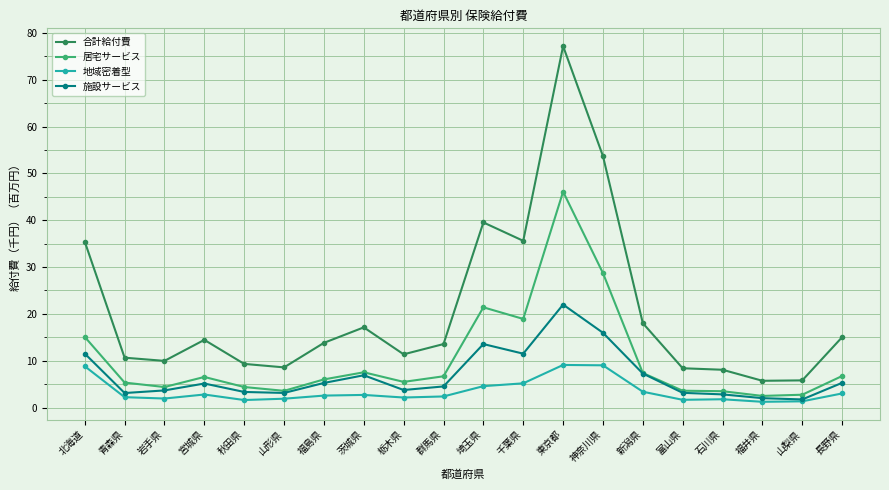

Is the value of 施設サービス at 埼玉県 greater than the value of 居宅サービス at 福井県?

Yes